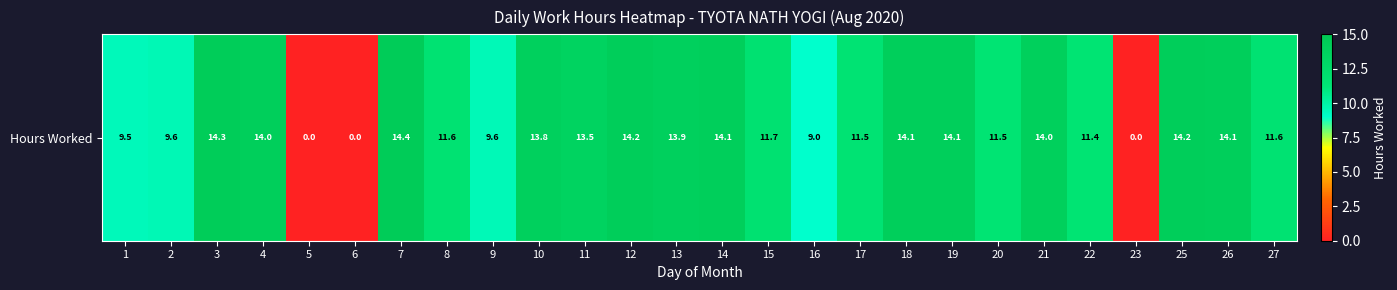

Rank the categories by value from highest to lowest.

7, 3, 12, 25, 26, 14, 18, 19, 4, 21, 13, 10, 11, 15, 8, 27, 17, 20, 22, 2, 9, 1, 16, 5, 6, 23